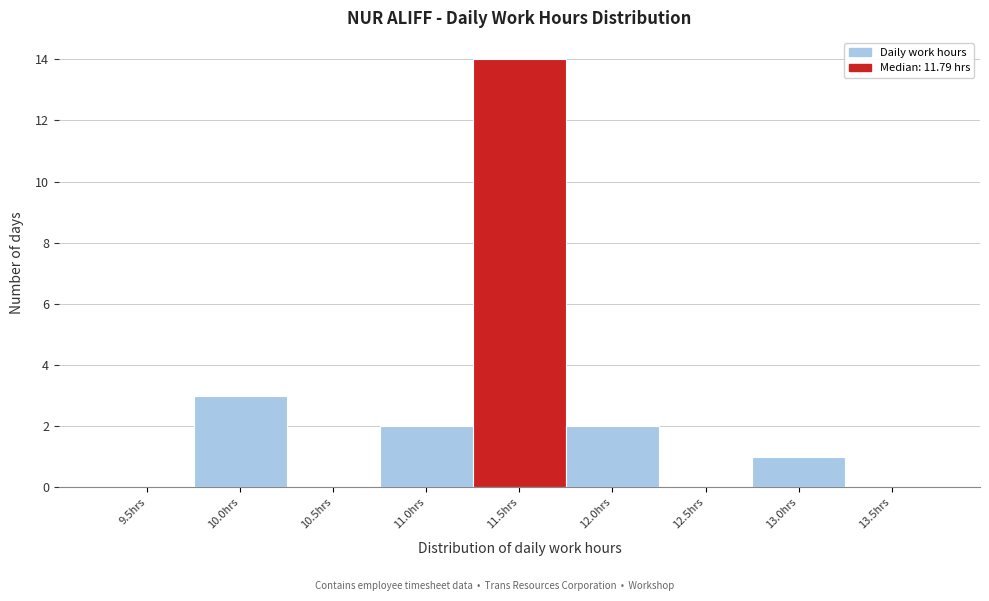

Reading left to right, list all the values displayed in this chart.

9.5hrs=0	10.0hrs=3	10.5hrs=0	11.0hrs=2	11.5hrs=14	12.0hrs=2	12.5hrs=0	13.0hrs=1	13.5hrs=0